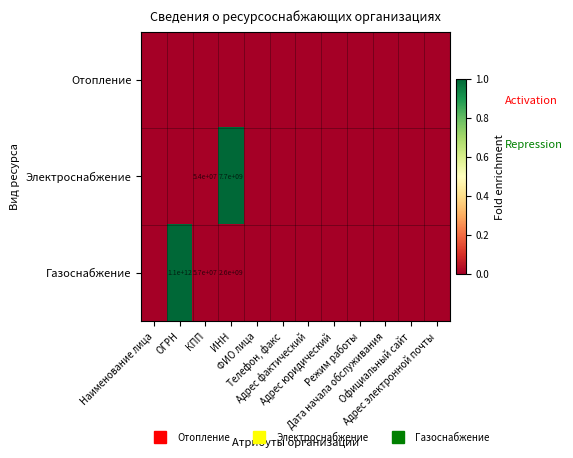

Which series has the largest range (max minus min)?

Электроснабжение